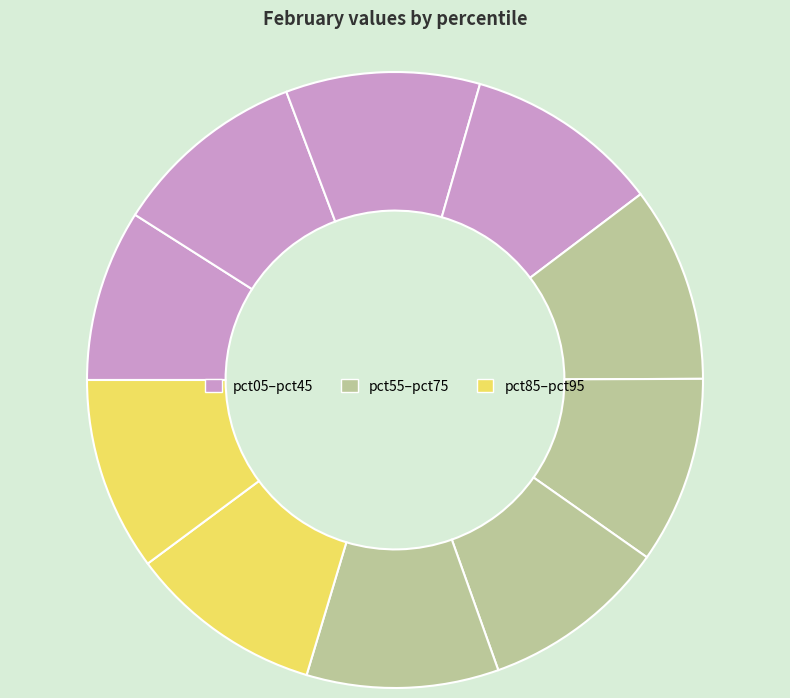

How many segments does this pie chart have?

10